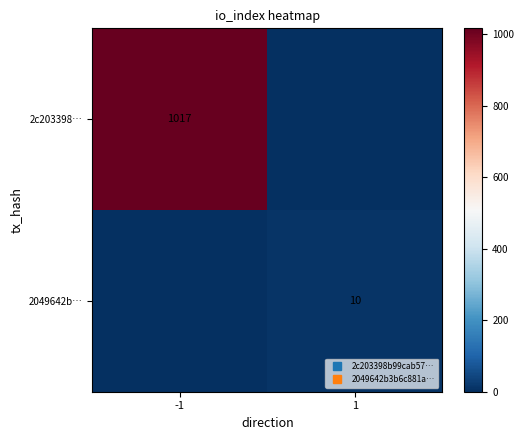

True or false: 2c203398… has a value of 0 at 1.

True